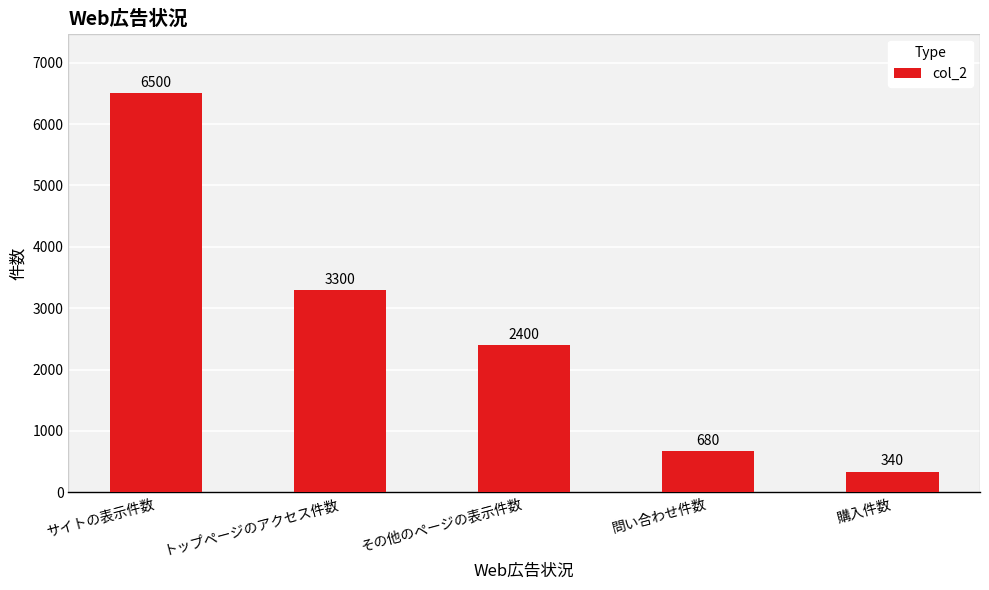

Reading right to left, extract all data points from this chart.

340	680	2400	3300	6500